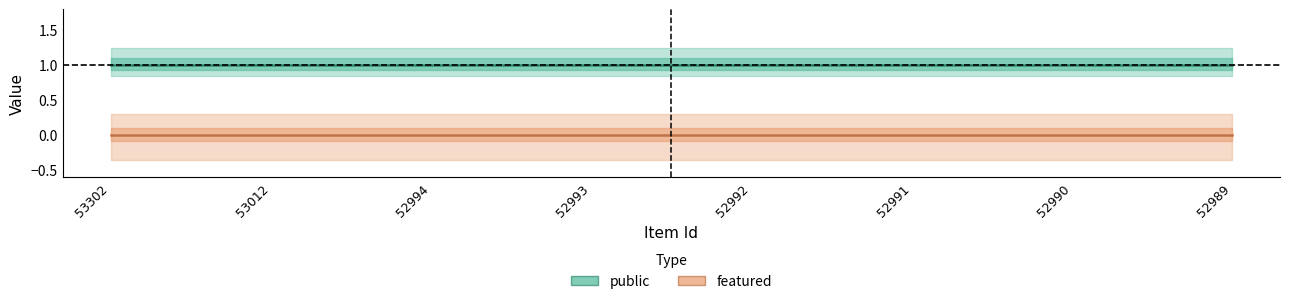

Where is featured nearest to the value 0?

53302